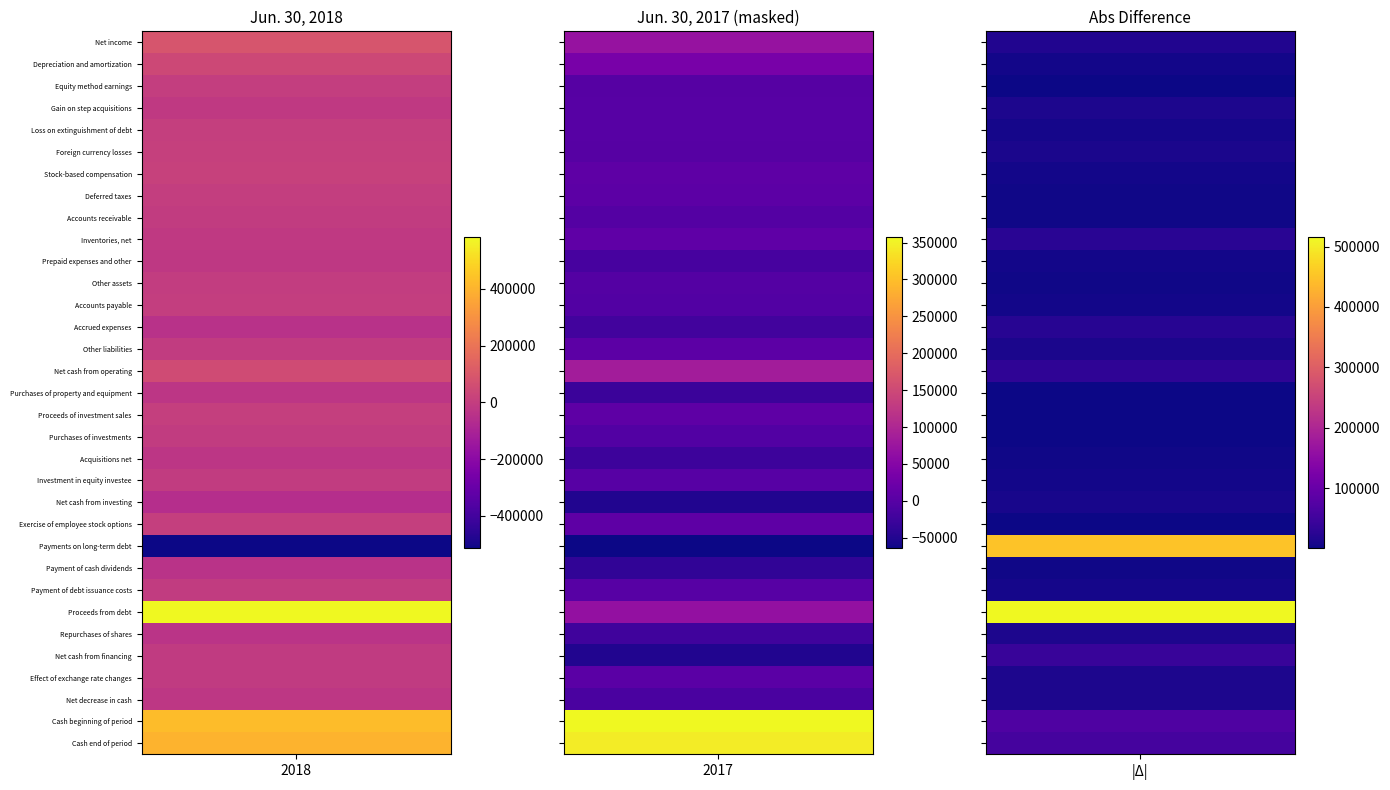

What is the difference between the Cash beginning of period values at Jun. 30, 2018 and Jun. 30, 2017?

69153